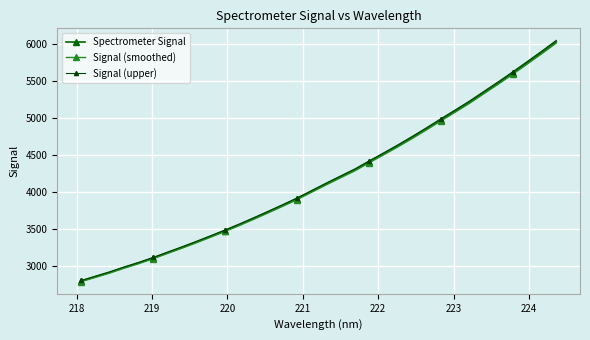

How many lines are shown in the chart?

3